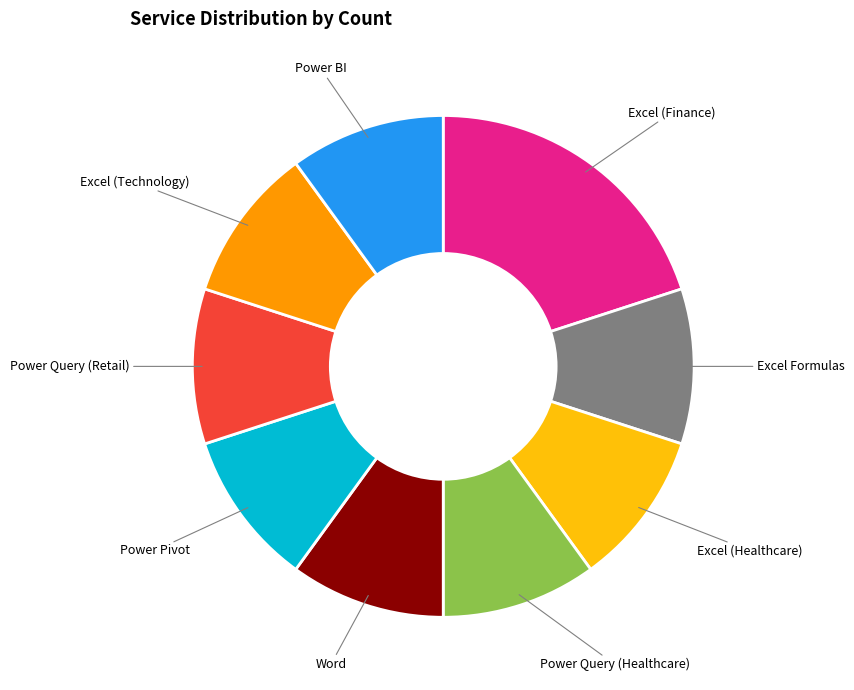

Which category has the biggest portion of the pie?

Excel (Finance)